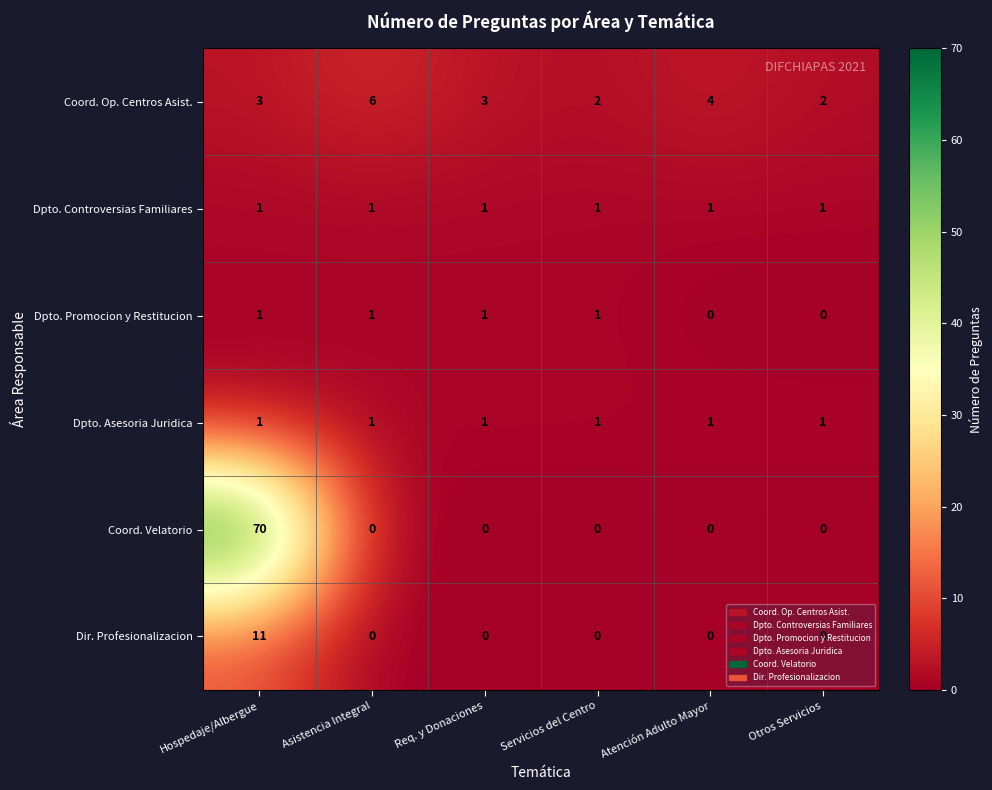

What is the average value of the Coord. Op. Centros Asist. series?

3